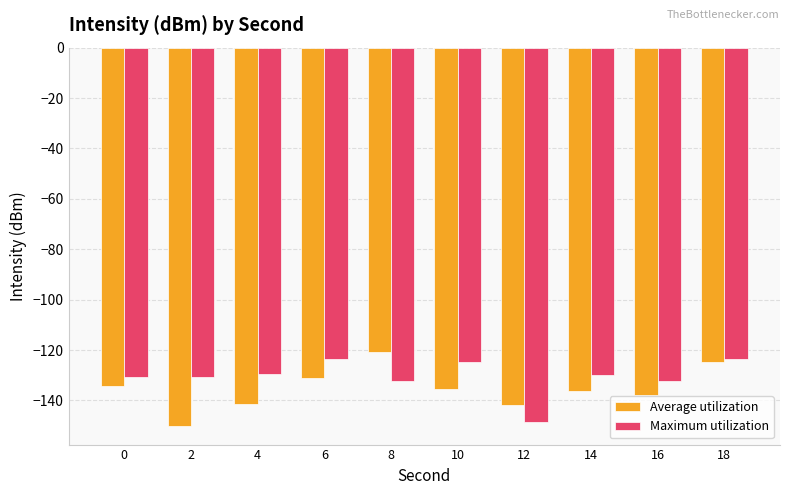

Which series changed the most between 12 and 16?

Maximum utilization